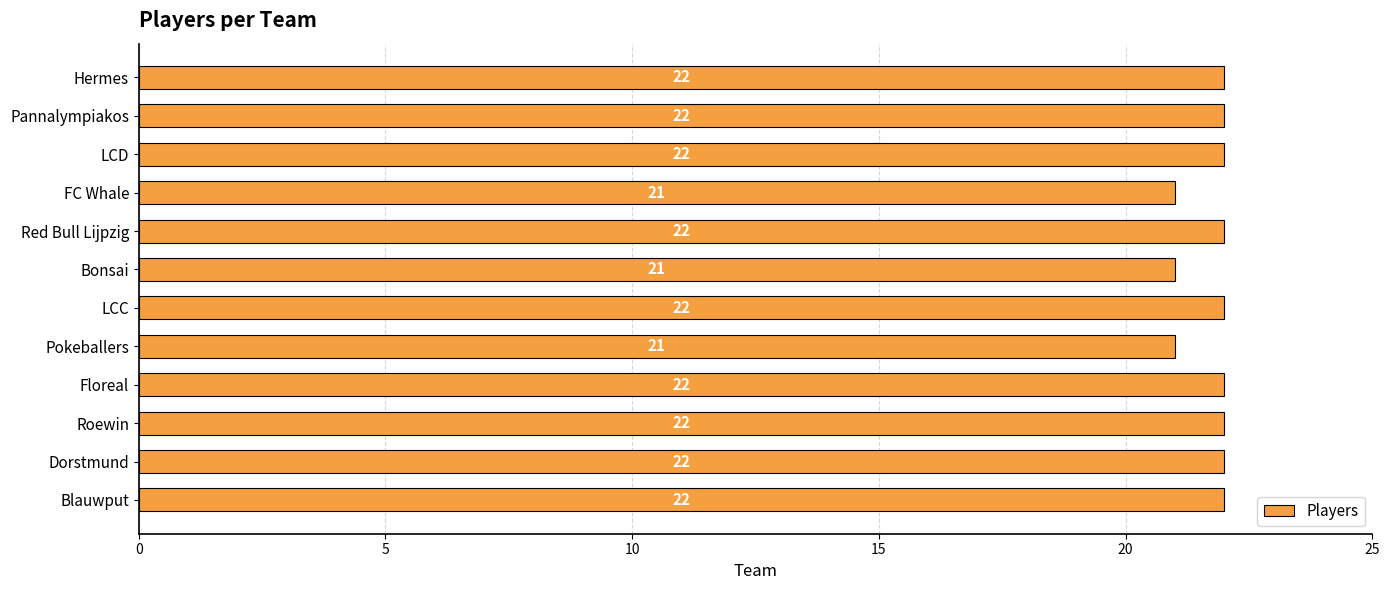

What is the minimum value shown in the chart?

21